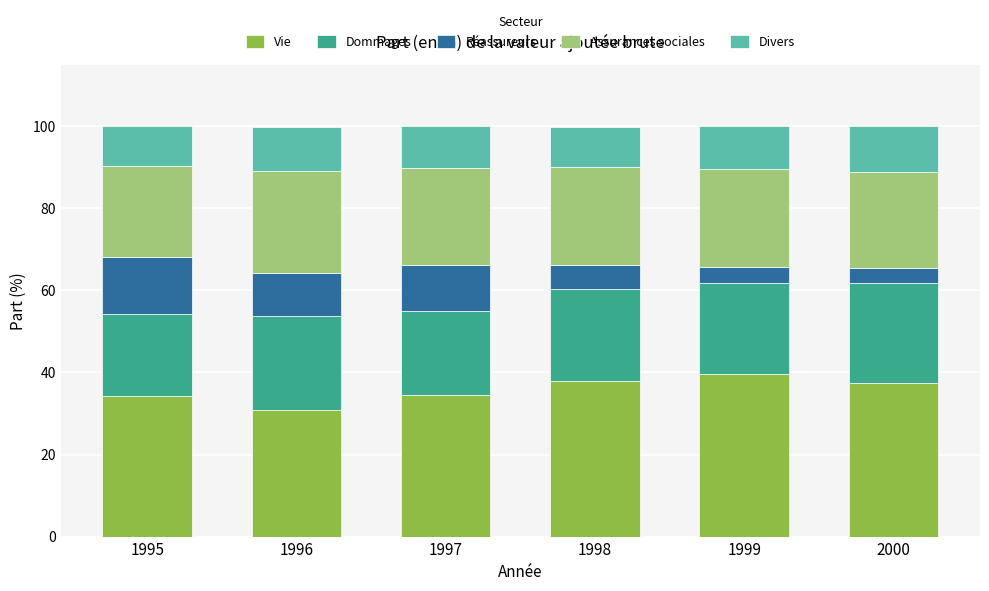

Which category has the lowest value in the Vie series?

1996